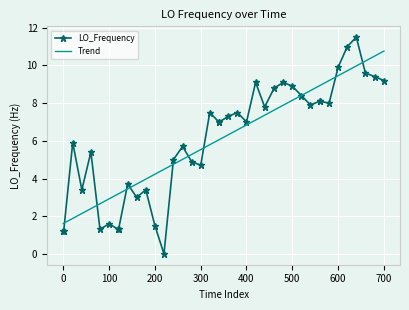

Rank the series by their maximum value, from lowest to highest.

Trend, LO_Frequency